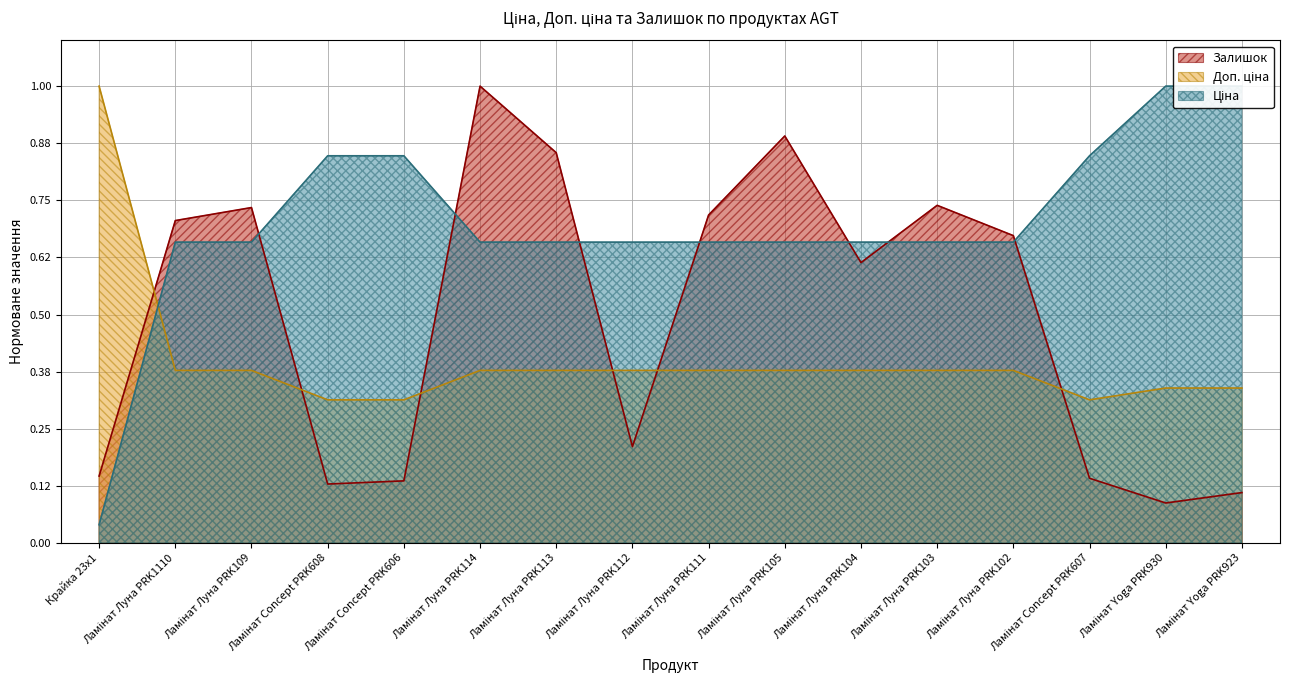

Between which two adjacent categories do Ціна and Залишок first intersect?

Ламінат Луна PRK109 and Ламінат Concept PRK608